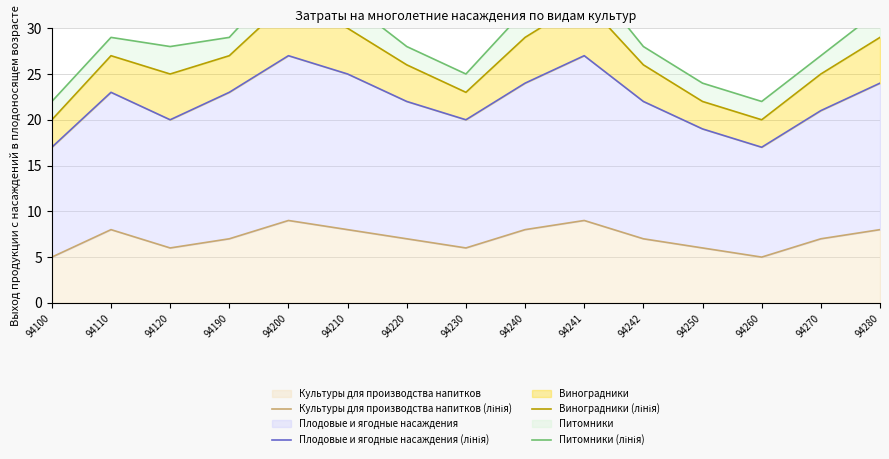

What is the sum of all Питомники (лінія) values?

431